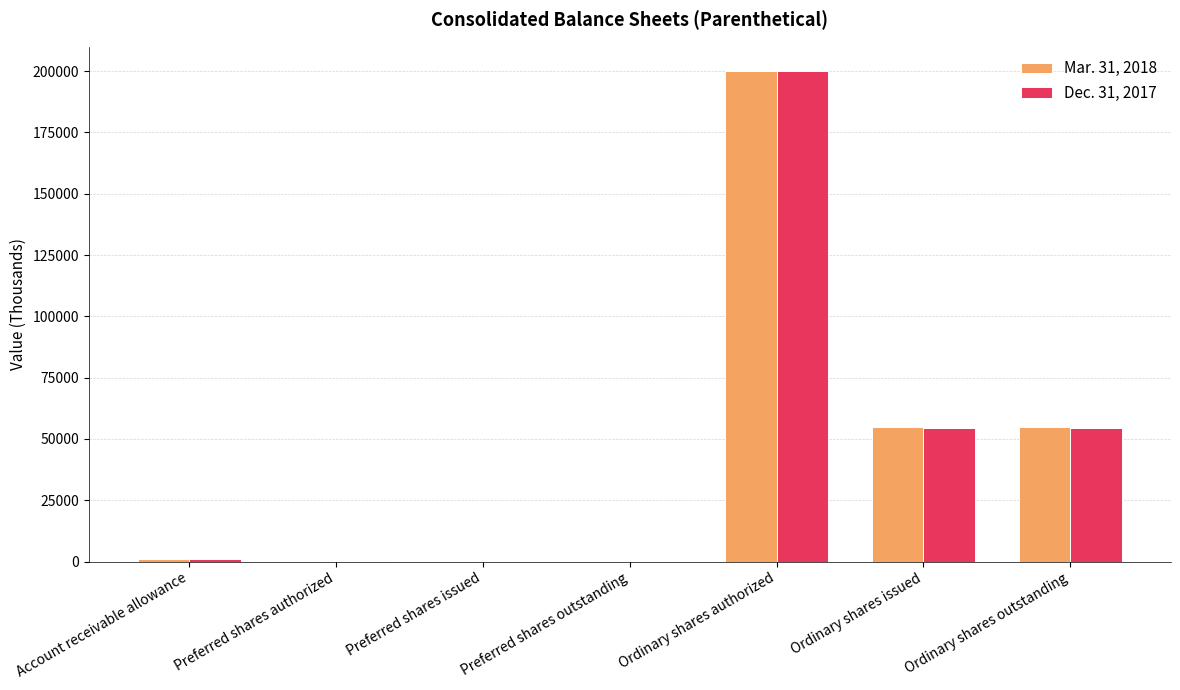

The value of Dec. 31, 2017 at Ordinary shares issued is 91058. True or false?

False